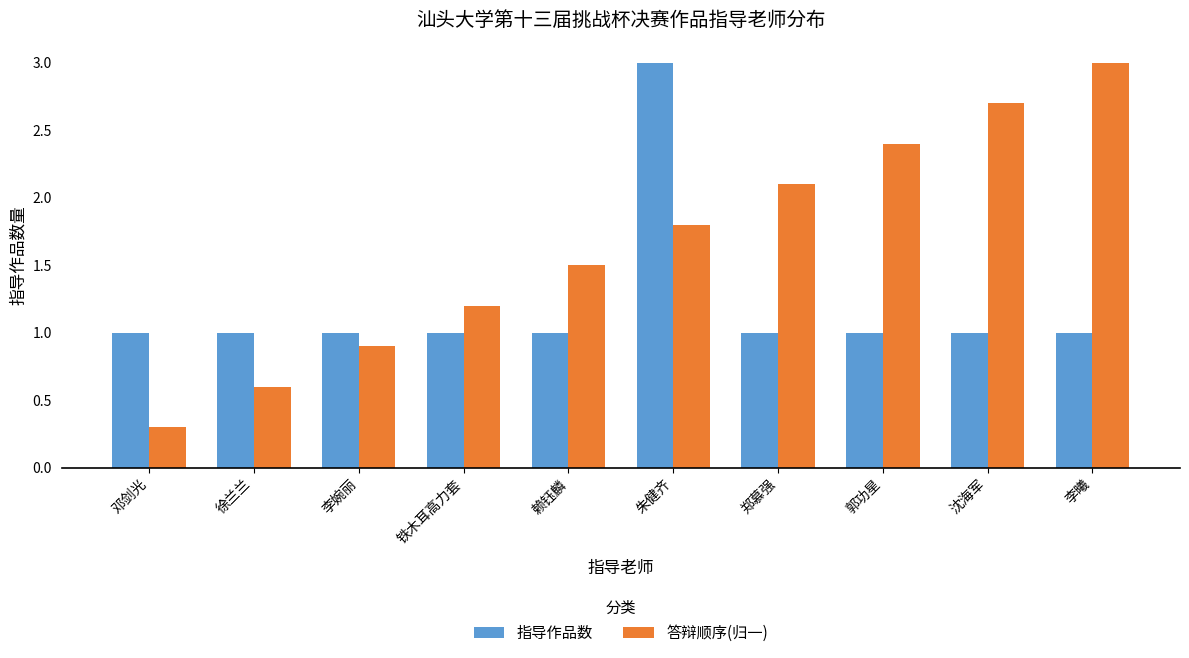

Which series has the largest total across all categories?

答辩顺序(归一)